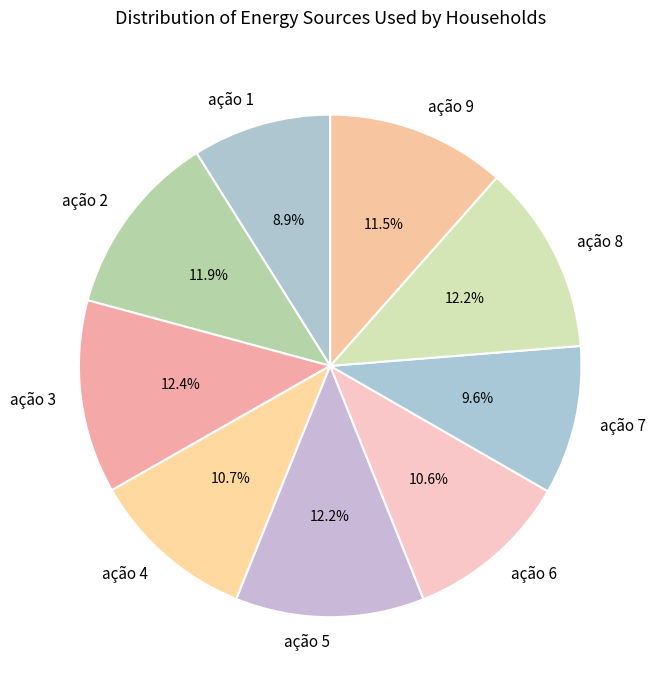

Between ação 6 and ação 7, which is larger?

ação 6